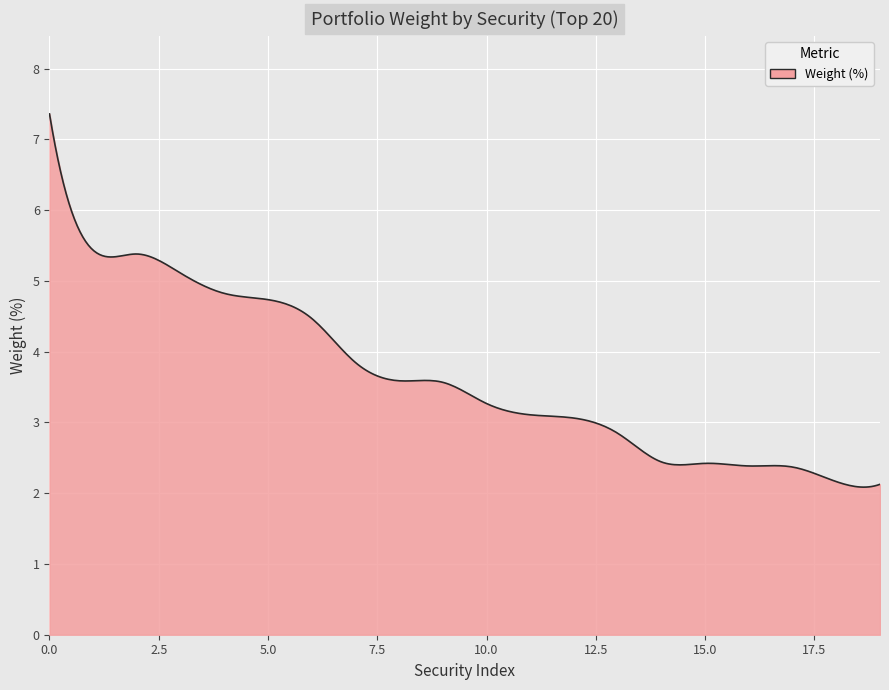

What is the greatest value displayed?

7.4